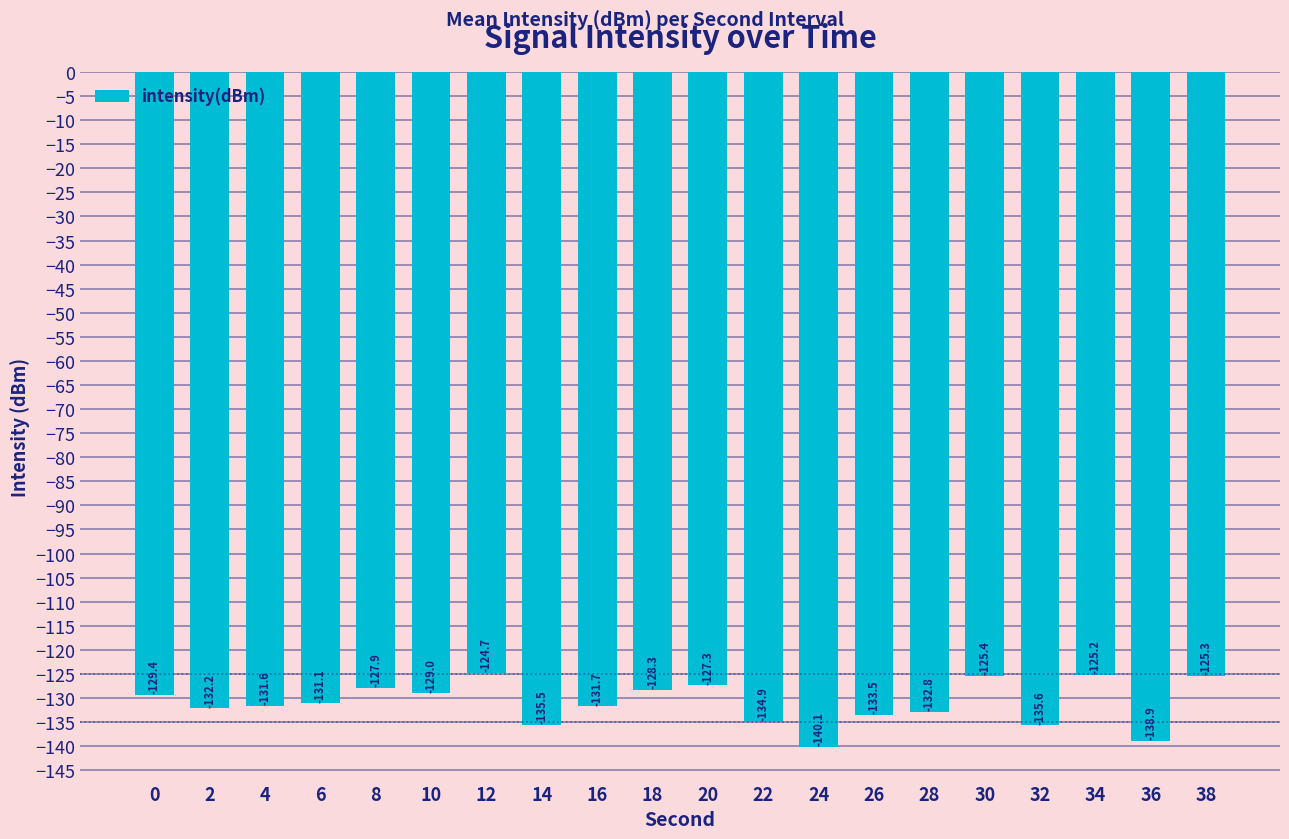

How many bars are there in total?

20